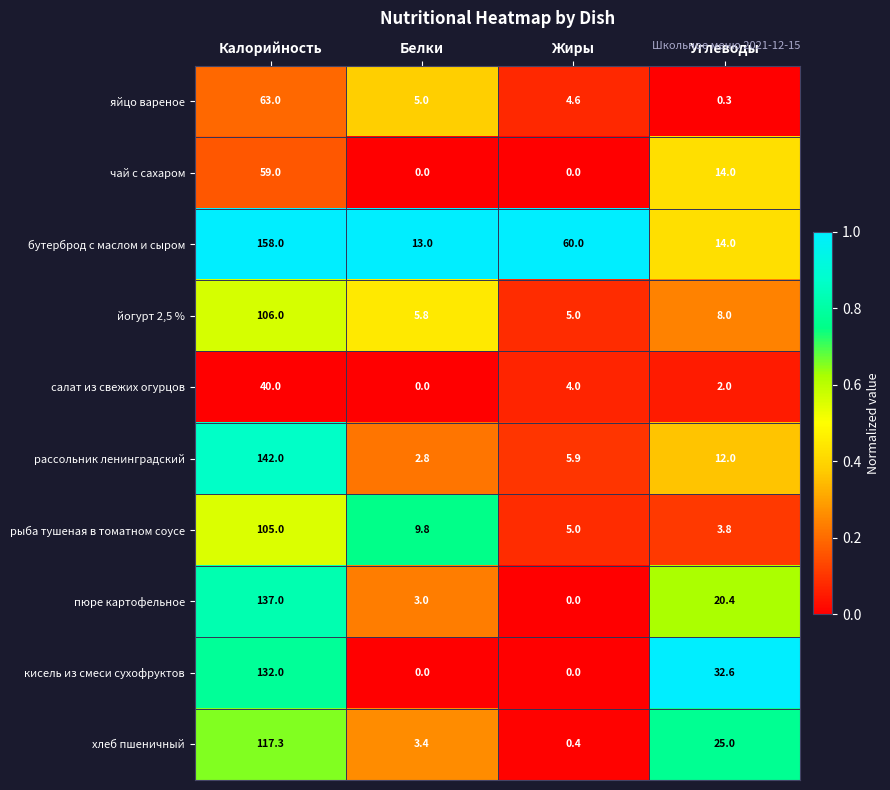

Which category has the highest value in the кисель из смеси сухофруктов series?

Калорийность